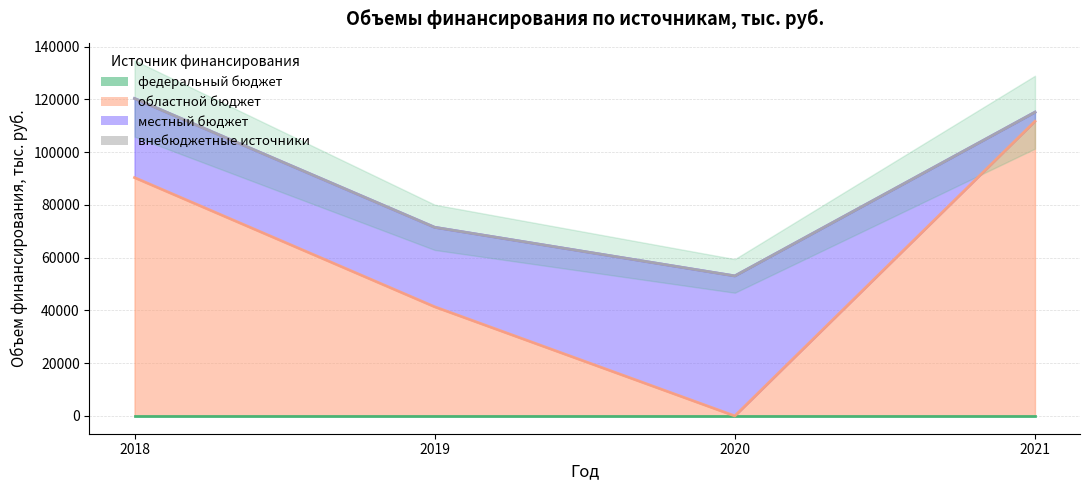

At how many categories does at least one series exceed 23289?

4